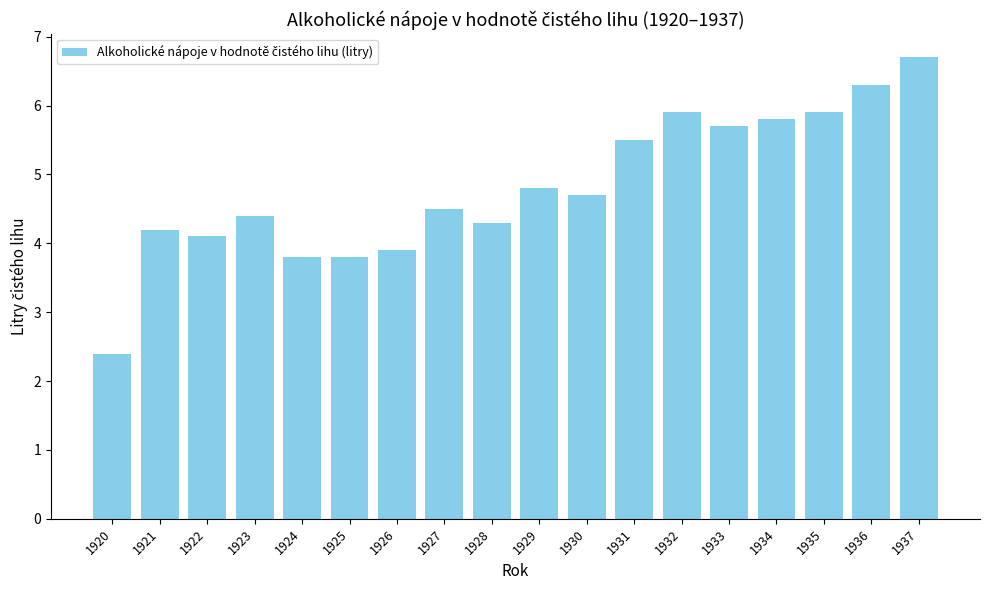

Where does the data first go above 4?

1921